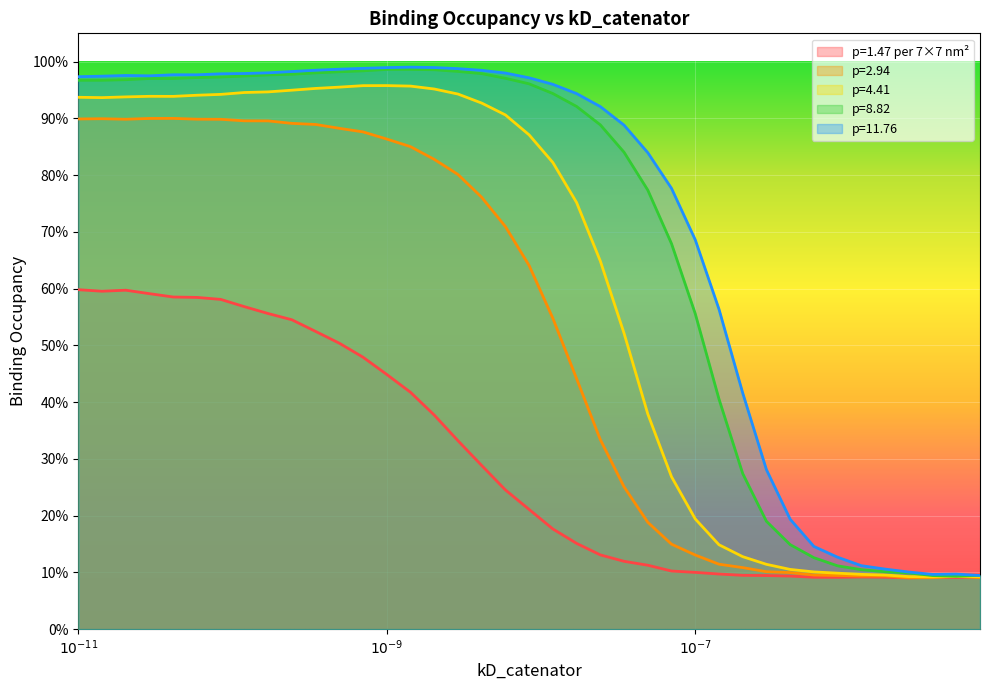

Reading left to right, what are all the values shown in this chart?

p=2.94_occ: 0.9	0.9	0.9	0.9	0.9	0.9	0.9	0.9	0.9	0.9	0.9	0.9	0.9	0.9	0.9	0.8	0.8	0.8	0.7	0.6	0.5	0.4	0.3	0.3	0.2	0.1	0.1	0.1	0.1	0.1	0.1	0.1	0.1	0.1	0.1	0.1	0.1	0.1	0.1
p=4.41_occ: 0.9	0.9	0.9	0.9	0.9	0.9	0.9	0.9	0.9	0.9	1.0	1.0	1.0	1.0	1.0	1.0	0.9	0.9	0.9	0.9	0.8	0.8	0.6	0.5	0.4	0.3	0.2	0.1	0.1	0.1	0.1	0.1	0.1	0.1	0.1	0.1	0.1	0.1	0.1
p=8.82_occ: 1.0	1.0	1.0	1.0	1.0	1.0	1.0	1.0	1.0	1.0	1.0	1.0	1.0	1.0	1.0	1.0	1.0	1.0	1.0	1.0	0.9	0.9	0.9	0.8	0.8	0.7	0.6	0.4	0.3	0.2	0.1	0.1	0.1	0.1	0.1	0.1	0.1	0.1	0.1
p=11.76_occ: 1.0	1.0	1.0	1.0	1.0	1.0	1.0	1.0	1.0	1.0	1.0	1.0	1.0	1.0	1.0	1.0	1.0	1.0	1.0	1.0	1.0	0.9	0.9	0.9	0.8	0.8	0.7	0.6	0.4	0.3	0.2	0.1	0.1	0.1	0.1	0.1	0.1	0.1	0.1
p=1.47_occ: 0.6	0.6	0.6	0.6	0.6	0.6	0.6	0.6	0.6	0.5	0.5	0.5	0.5	0.4	0.4	0.4	0.3	0.3	0.2	0.2	0.2	0.2	0.1	0.1	0.1	0.1	0.1	0.1	0.1	0.1	0.1	0.1	0.1	0.1	0.1	0.1	0.1	0.1	0.1